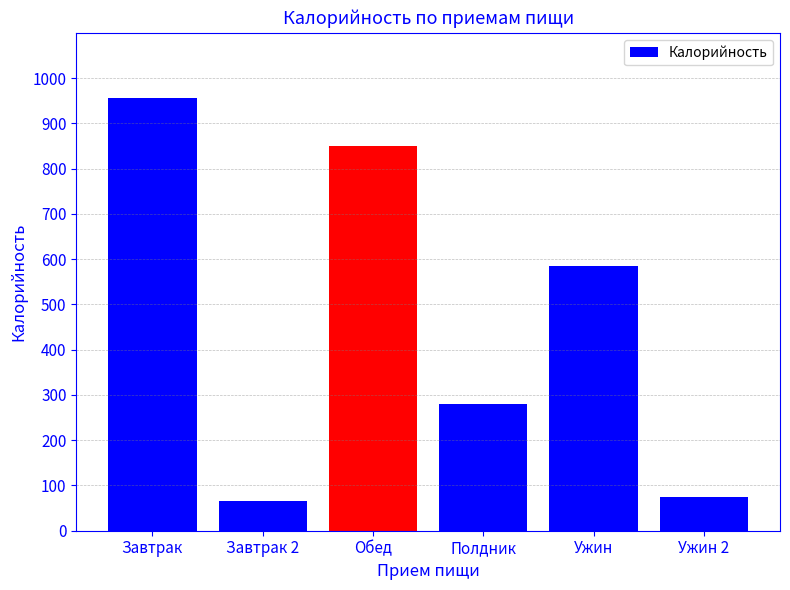

At which category does the chart reach its minimum across all series?

Завтрак 2